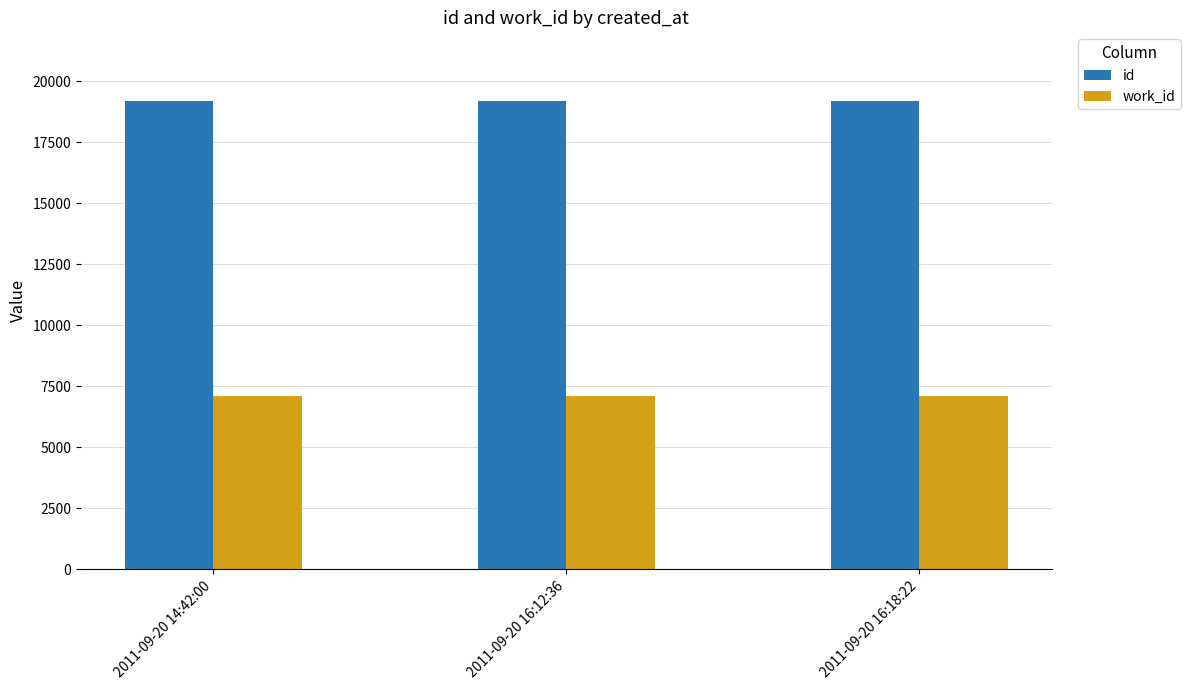

Is the value of id at 2011-09-20 16:12:36 greater than the value of work_id at 2011-09-20 14:42:00?

Yes